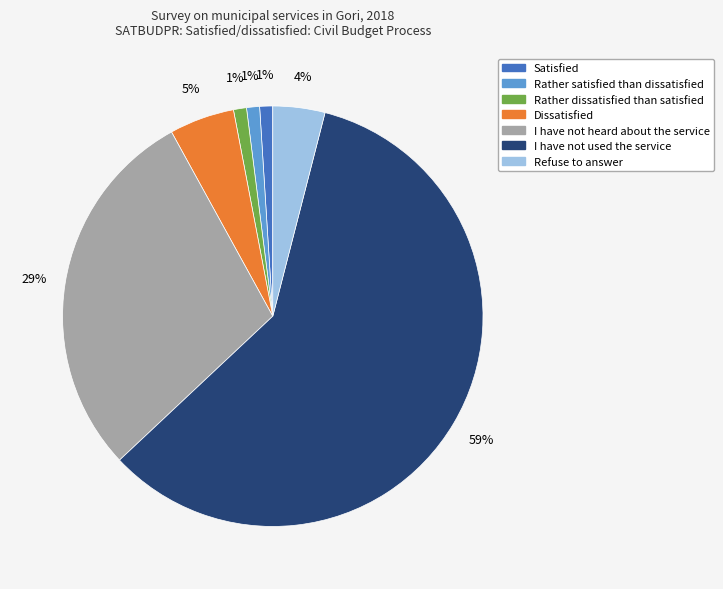

Is there a majority slice in this chart?

Yes